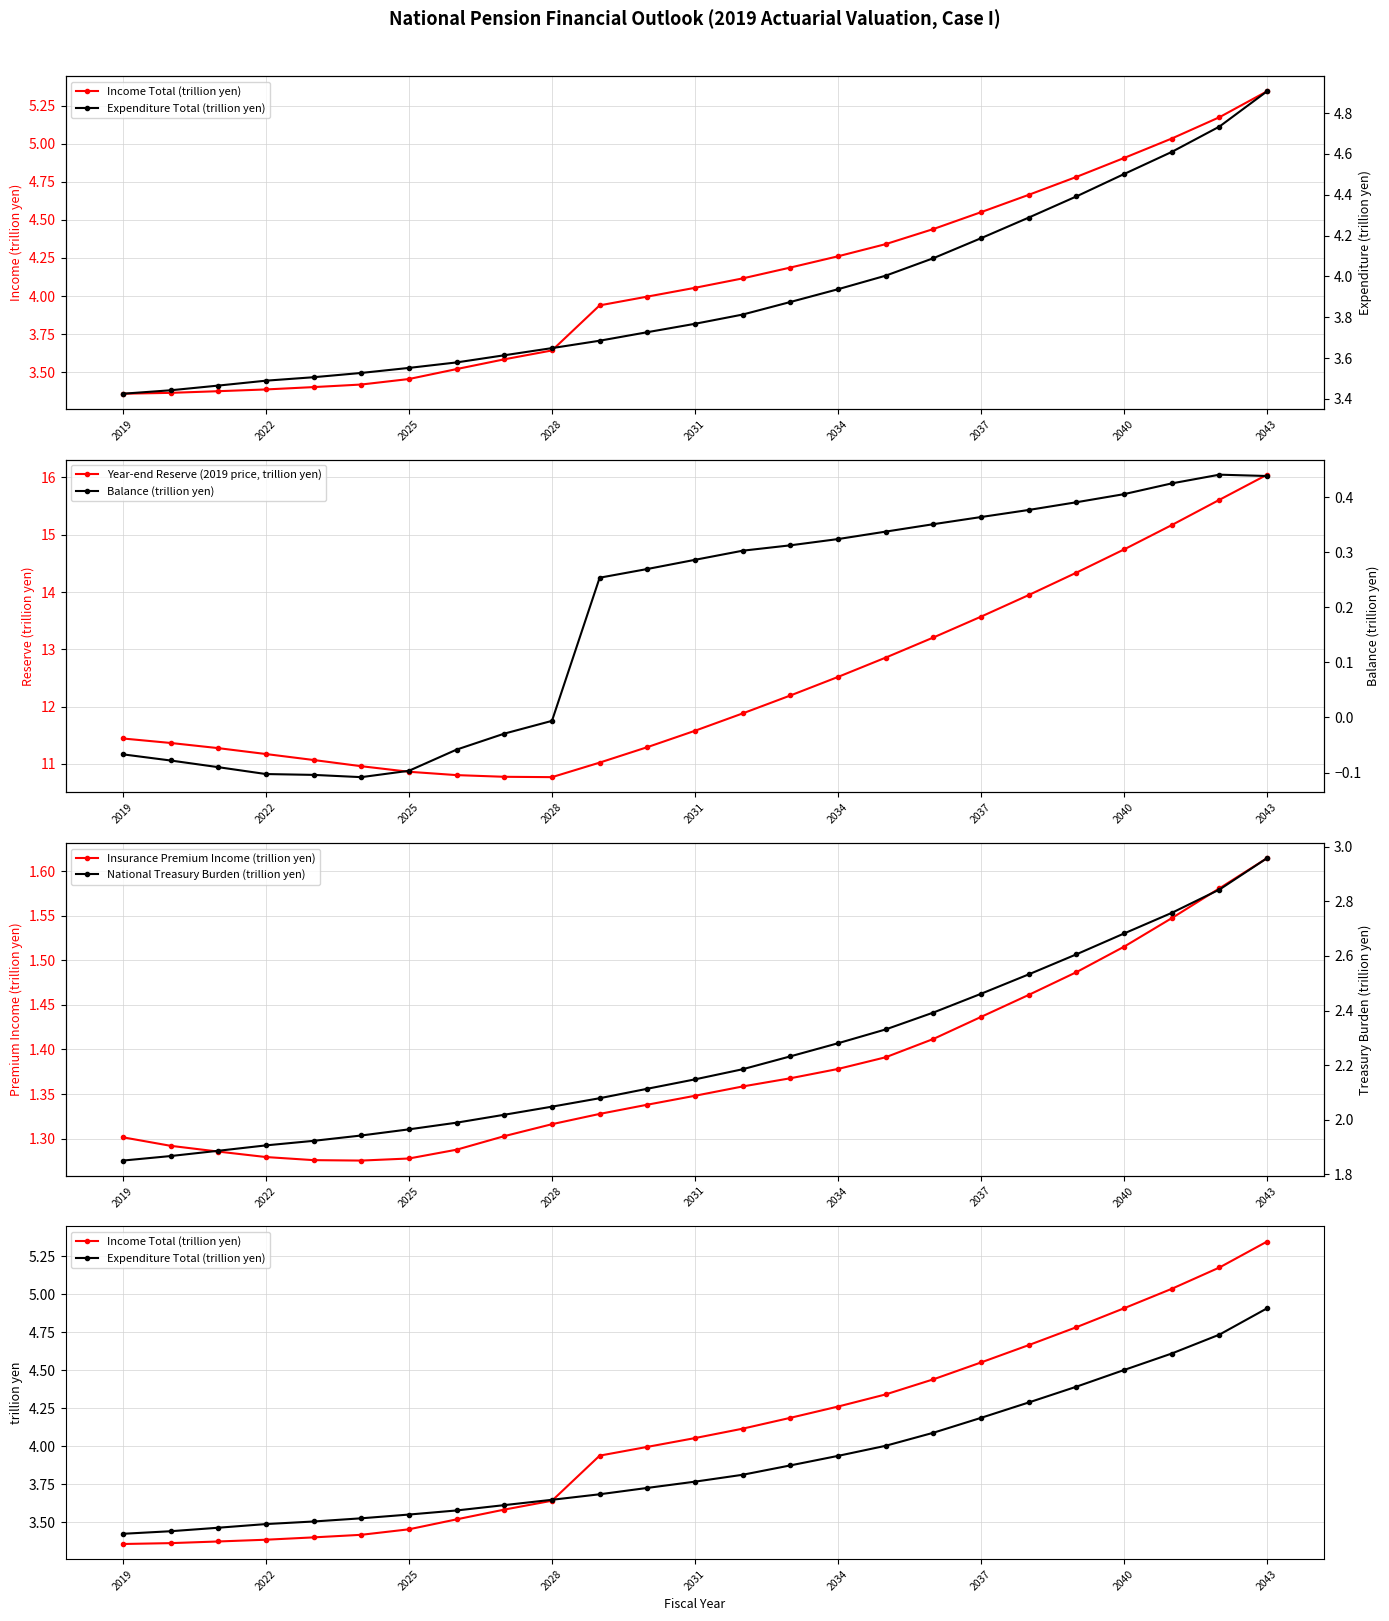

At how many categories does at least one series exceed 0?

25